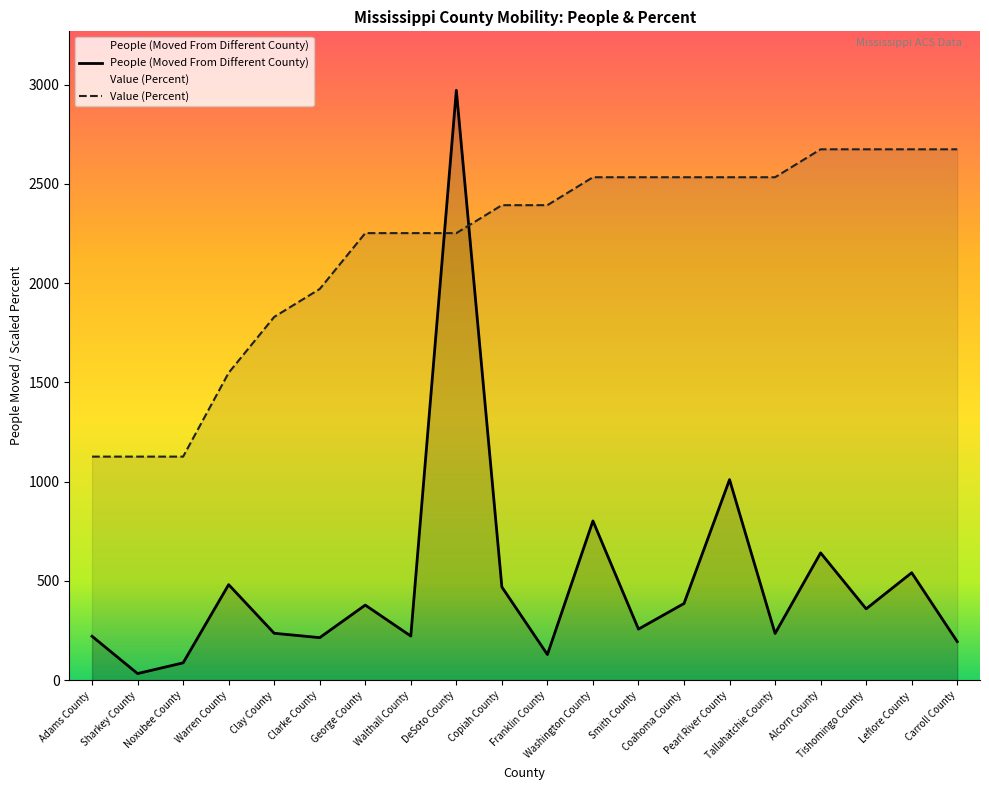

What is the difference between the second highest and minimum values in the People (Moved From Different County) series?

977.0